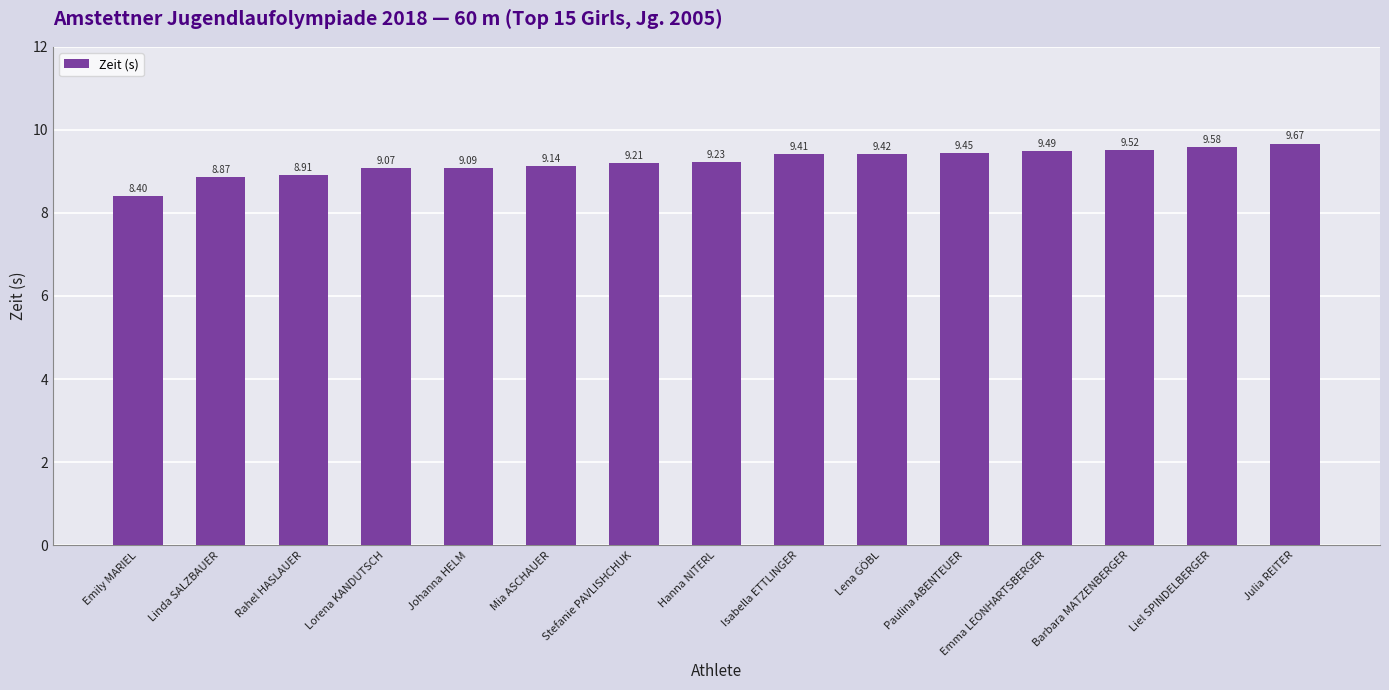

What is the difference between the second highest and minimum values?

1.2